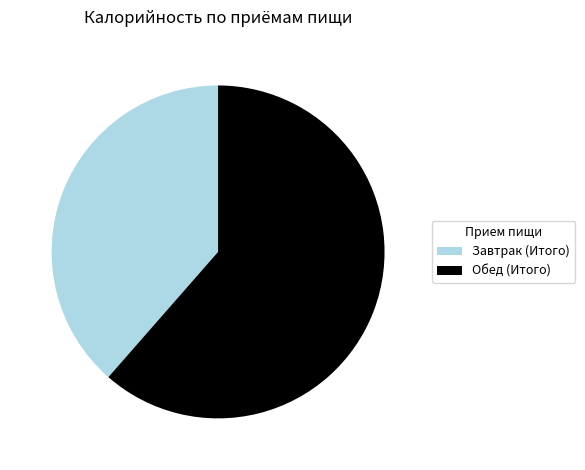

The Обед (Итого) slice represents 70% of the pie. True or false?

False